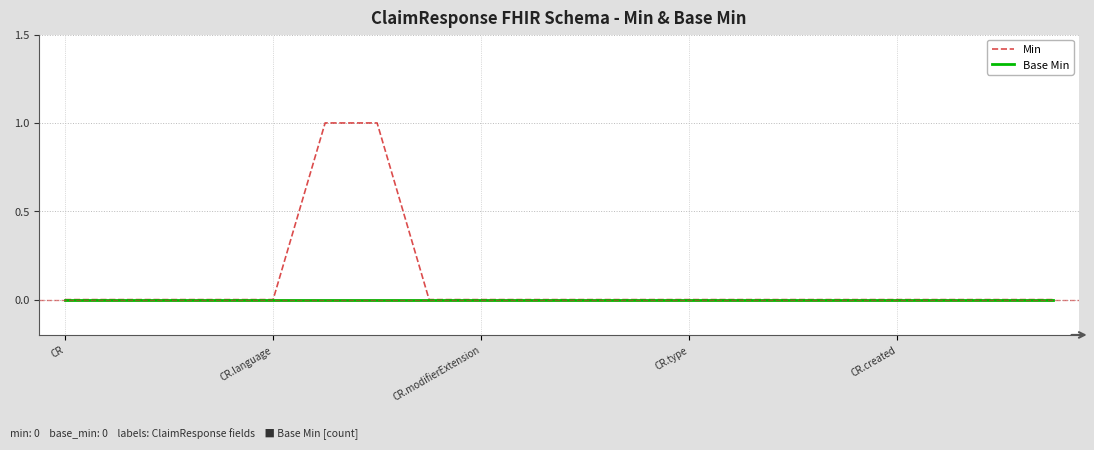

Does the chart display data point markers on the line(s)?

No